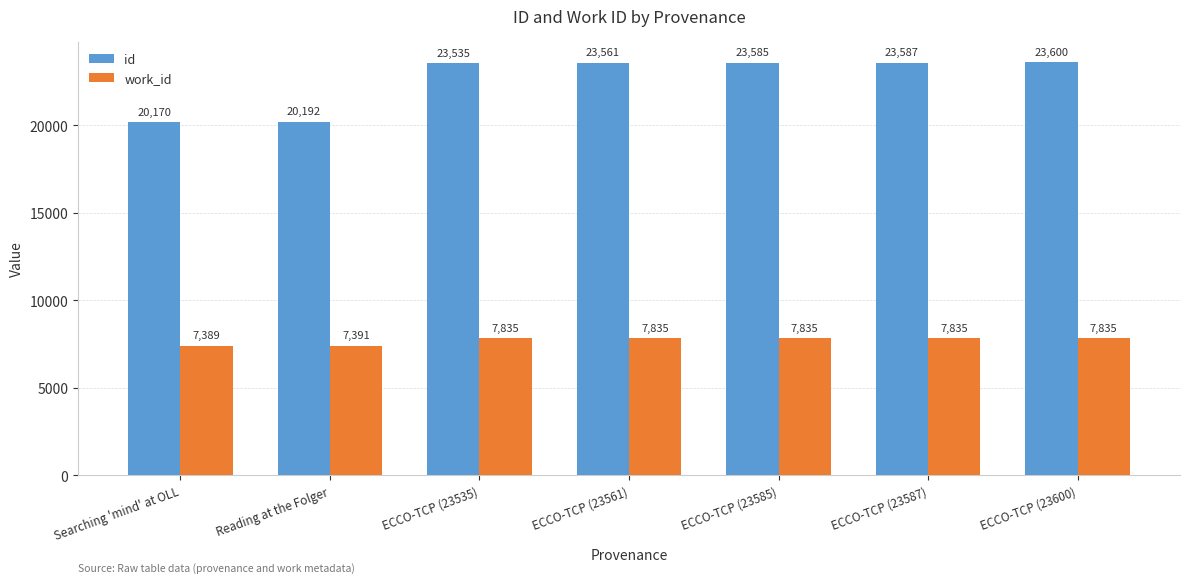

Which series changed the most between ECCO-TCP (23561) and ECCO-TCP (23600)?

id